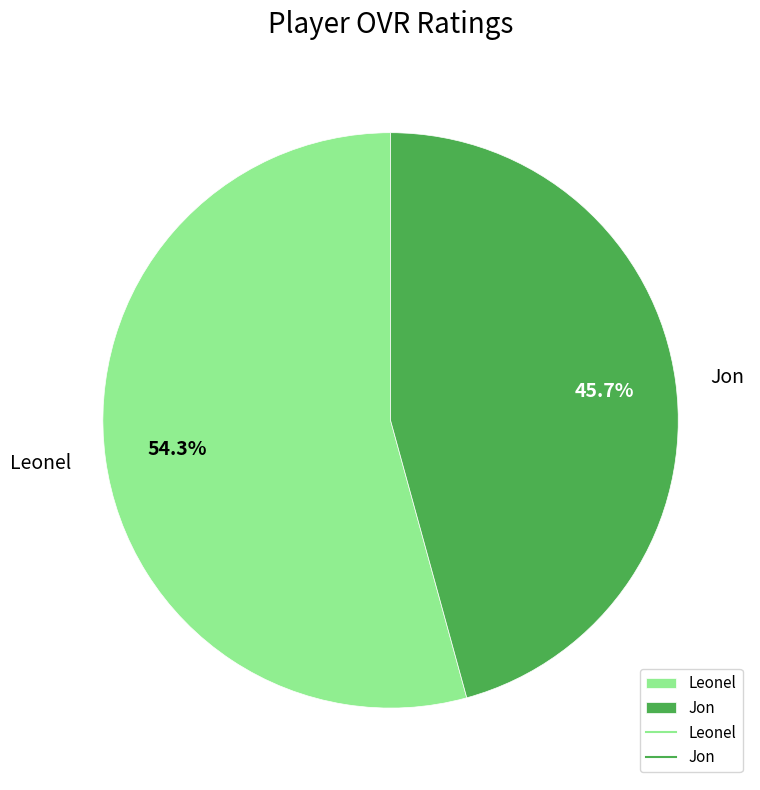

Which slice is the largest?

Leonel